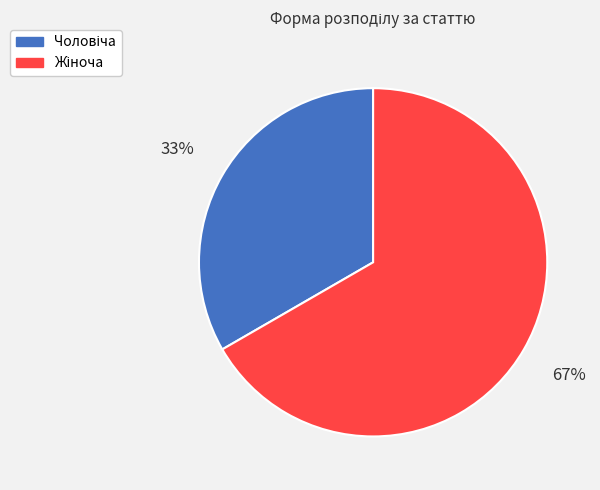

To the nearest percent, what is the average slice percentage?

50%